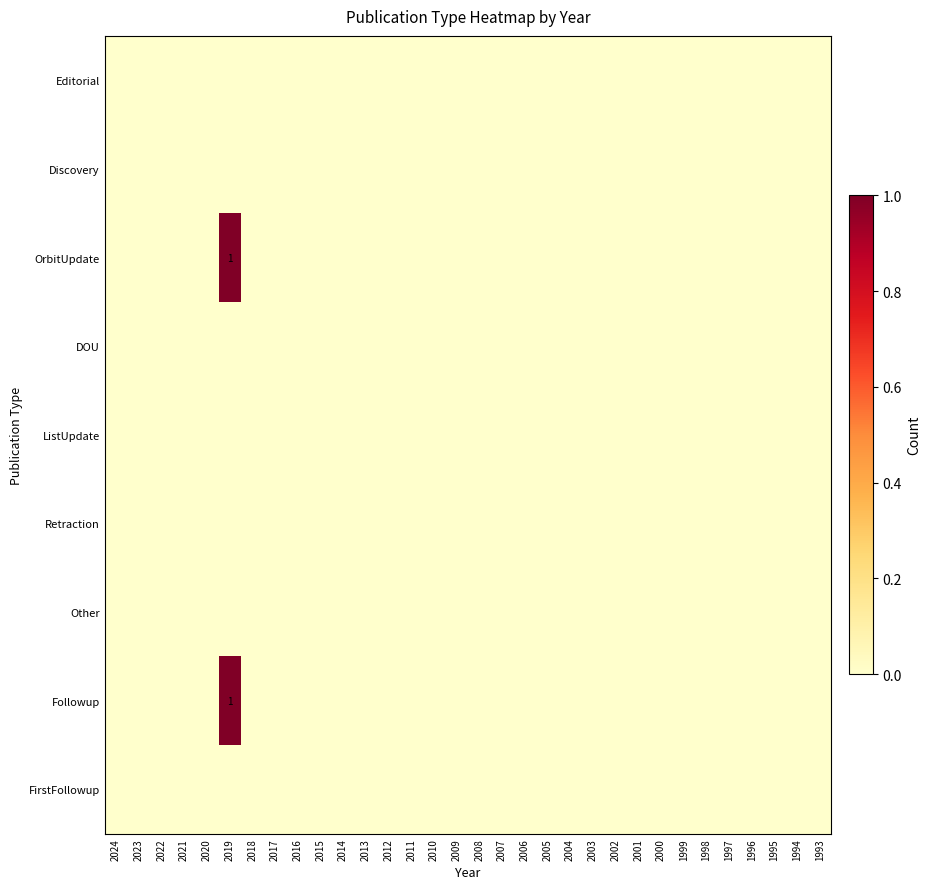

Rank the categories by Discovery value from lowest to highest.

2024, 2023, 2022, 2021, 2020, 2019, 2018, 2017, 2016, 2015, 2014, 2013, 2012, 2011, 2010, 2009, 2008, 2007, 2006, 2005, 2004, 2003, 2002, 2001, 2000, 1999, 1998, 1997, 1996, 1995, 1994, 1993